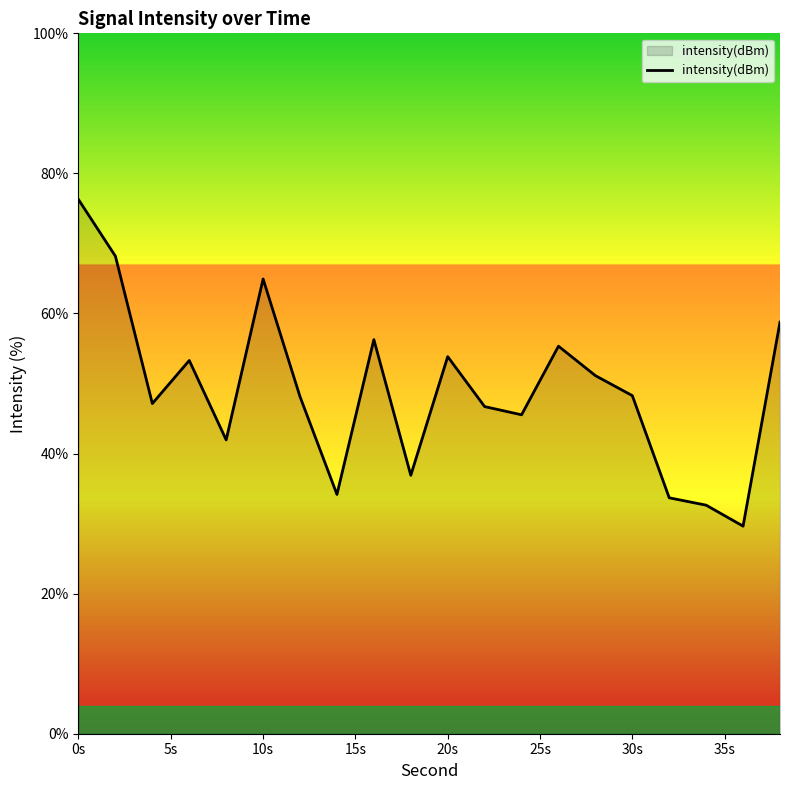

What is the smallest value displayed?

29.6